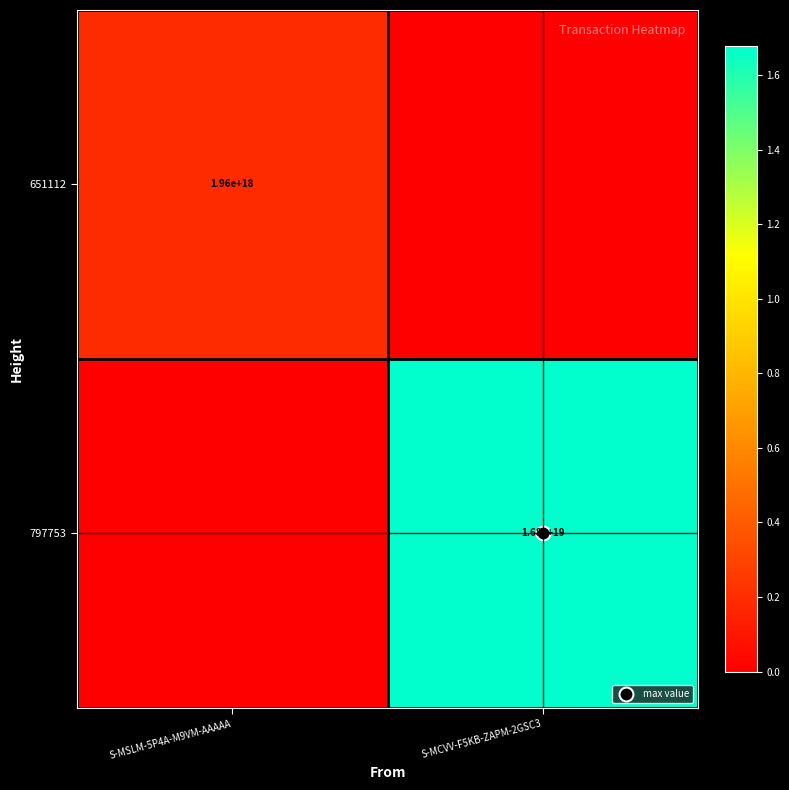

List the labels in order of 797753 value, largest first.

S-MCVV-F5KB-ZAPM-2GSC3, S-MSLM-5P4A-M9VM-AAAAA